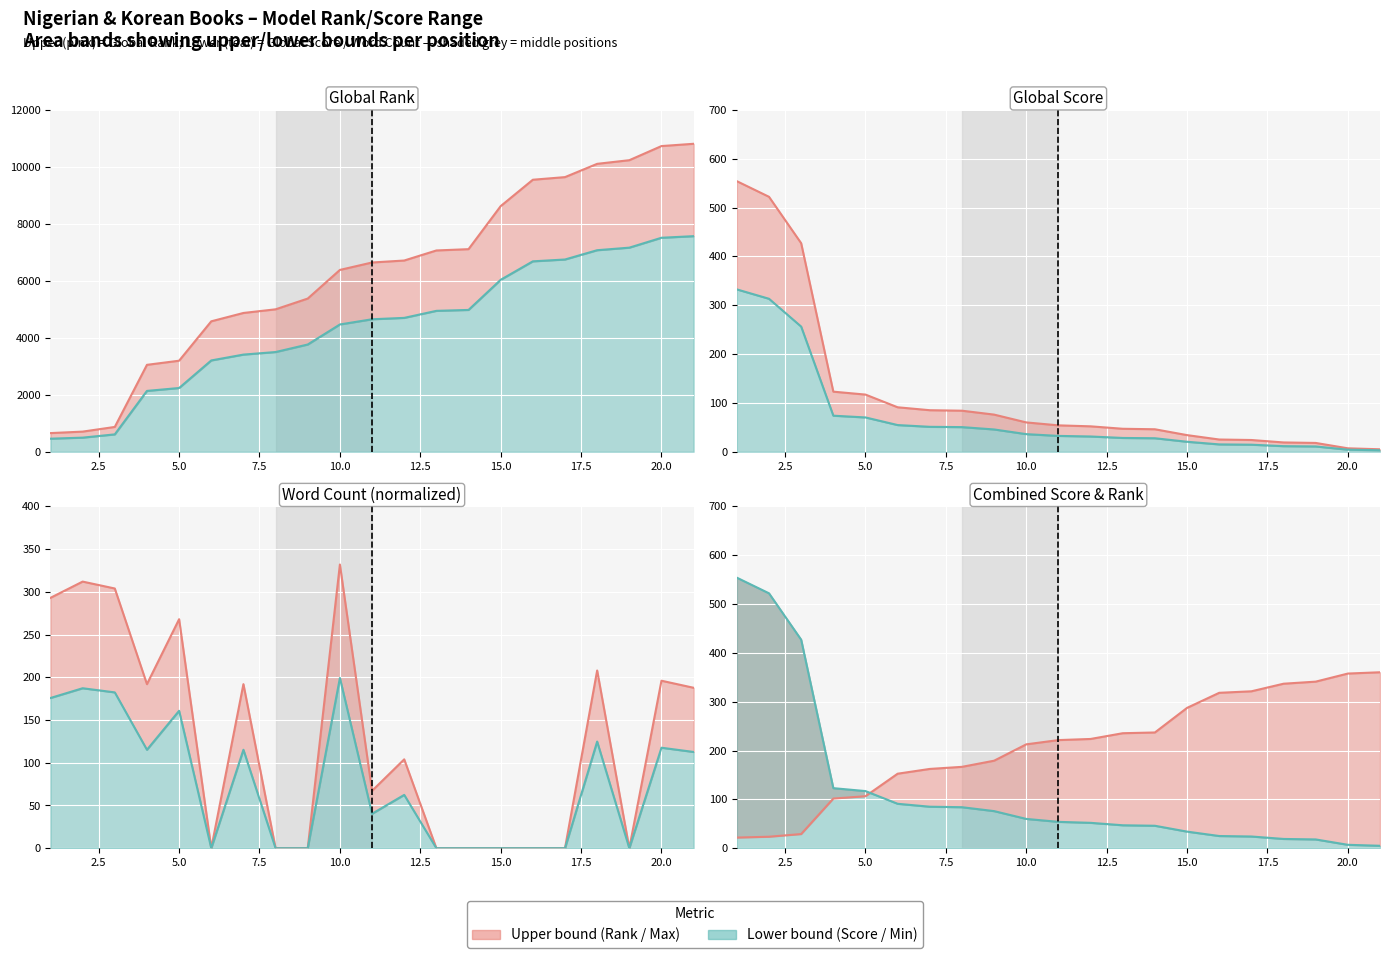

True or false: Global Rank and Global Score cross at least once.

False